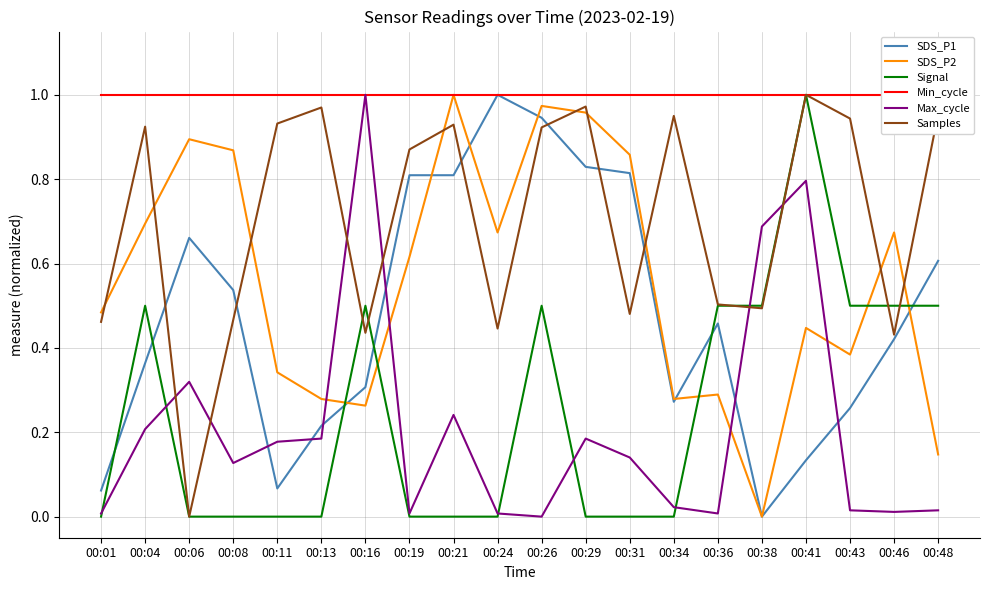

Reading right to left, list all the values displayed in this chart.

SDS_P1: 0.6	0.4	0.3	0.1	0.0	0.5	0.3	0.8	0.8	0.9	1.0	0.8	0.8	0.3	0.2	0.1	0.5	0.7	0.4	0.1
SDS_P2: 0.1	0.7	0.4	0.4	0.0	0.3	0.3	0.9	1.0	1.0	0.7	1.0	0.6	0.3	0.3	0.3	0.9	0.9	0.7	0.5
Signal: 0.5	0.5	0.5	1.0	0.5	0.5	0.0	0.0	0.0	0.5	0.0	0.0	0.0	0.5	0.0	0.0	0.0	0.0	0.5	0.0
Min_cycle: 1.0	1.0	1.0	1.0	1.0	1.0	1.0	1.0	1.0	1.0	1.0	1.0	1.0	1.0	1.0	1.0	1.0	1.0	1.0	1.0
Max_cycle: 0.0	0.0	0.0	0.8	0.7	0.0	0.0	0.1	0.2	0.0	0.0	0.2	0.0	1.0	0.2	0.2	0.1	0.3	0.2	0.0
Samples: 1.0	0.4	0.9	1.0	0.5	0.5	0.9	0.5	1.0	0.9	0.4	0.9	0.9	0.4	1.0	0.9	0.5	0.0	0.9	0.5